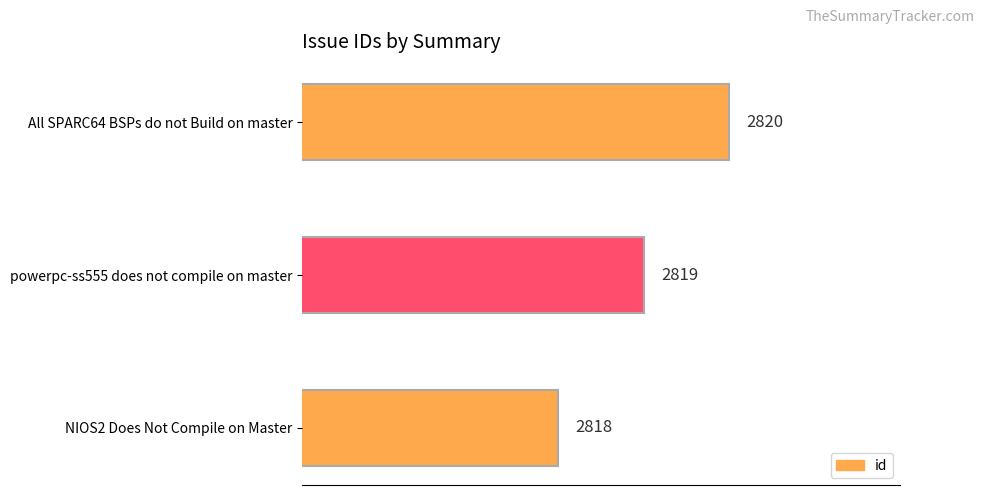

The chart shows a value of 2820 at All SPARC64 BSPs do not Build on master. True or false?

True